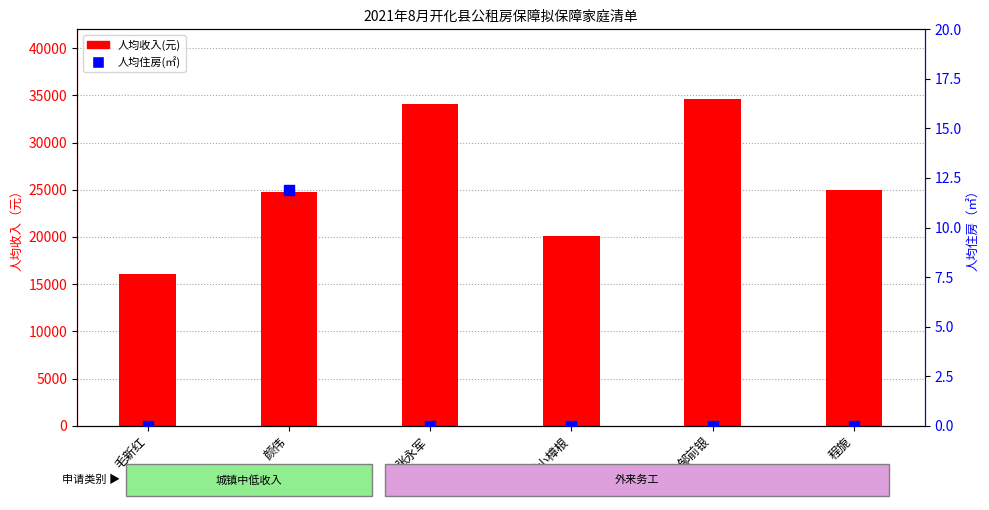

At how many categories does at least one series exceed 18162?

5